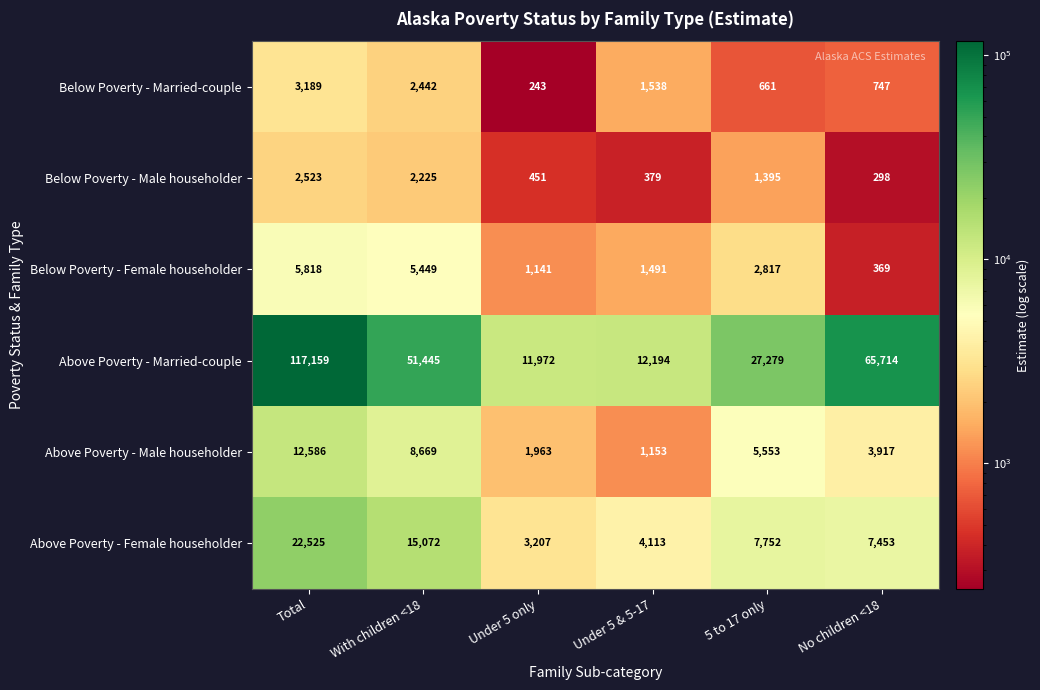

At which label does Below Poverty - Female householder first exceed 2817?

Total